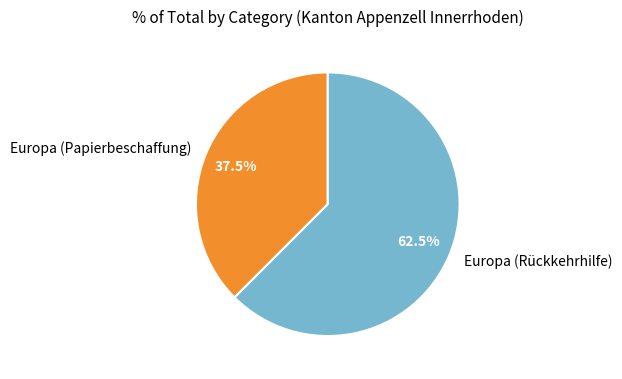

Which category accounts for the majority?

Europa (Rückkehrhilfe)